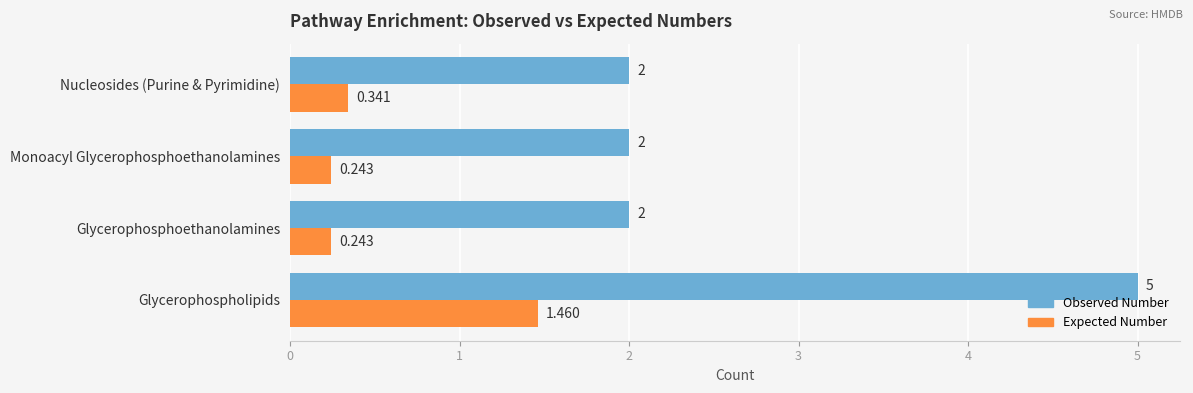

Which series has the largest total across all categories?

Observed Number